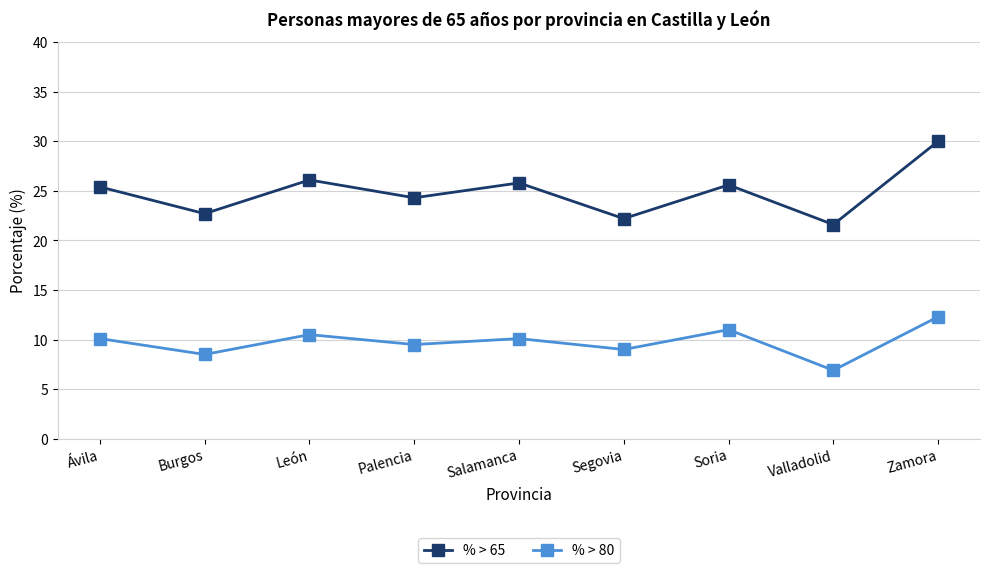

What is the difference between the maximum and minimum values in the % > 80 series?

5.4